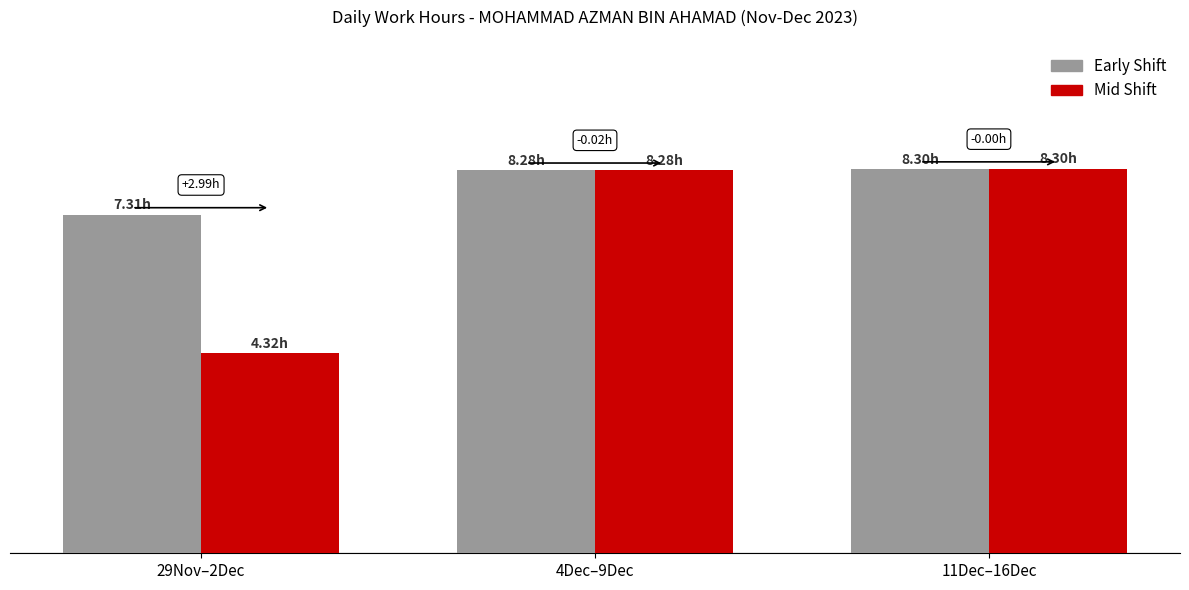

Read the Early Shift value at 29Nov–2Dec.

7.3